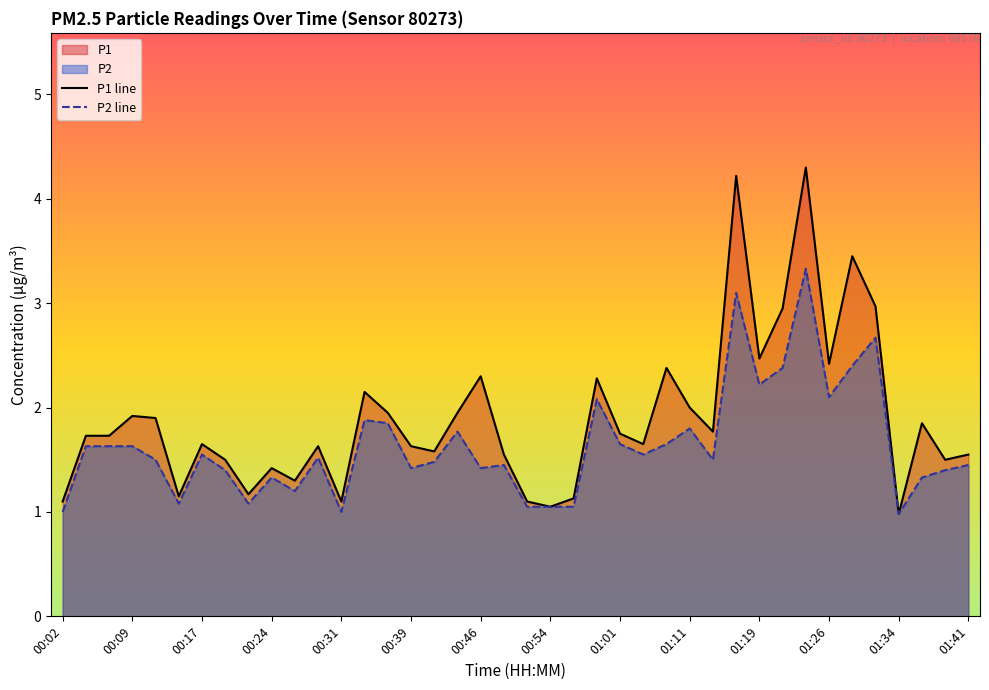

What is the maximum value shown in the chart?

4.3